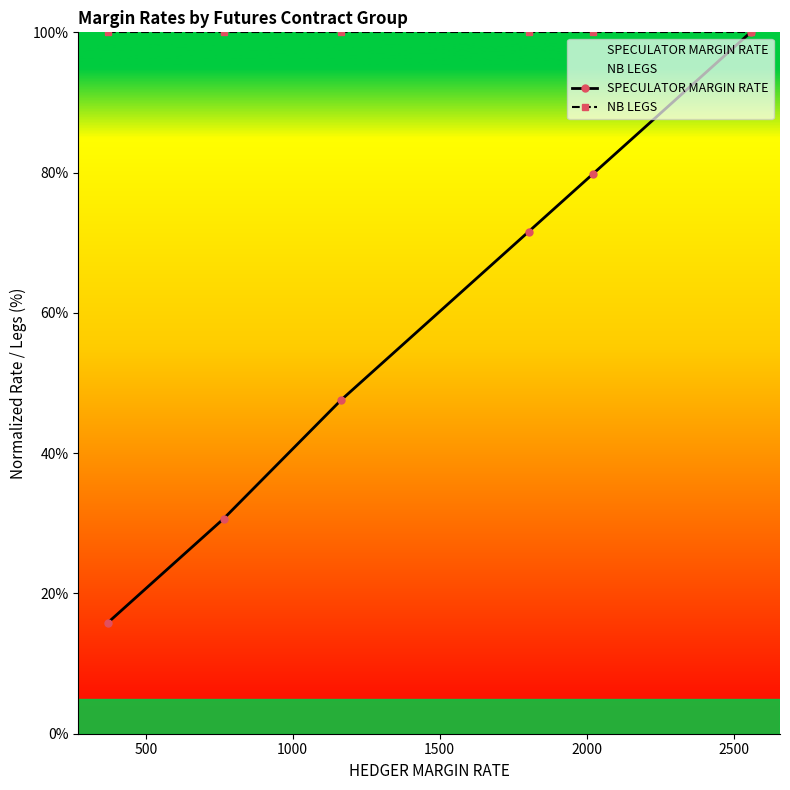

True or false: SPECULATOR MARGIN RATE has more than 0 interior local peaks.

False